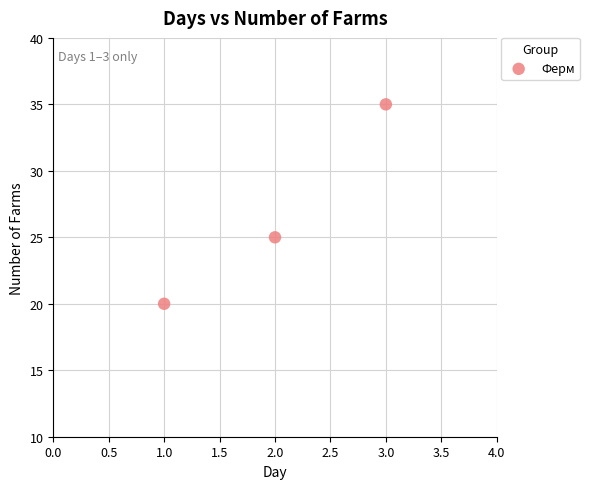

What Y value in the scatter plot is closest to 27?

25